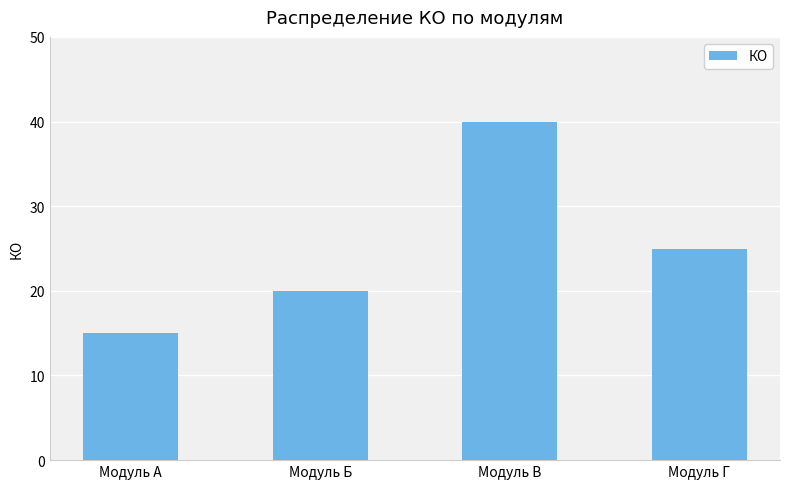

Where does the data first go above 25?

Модуль В